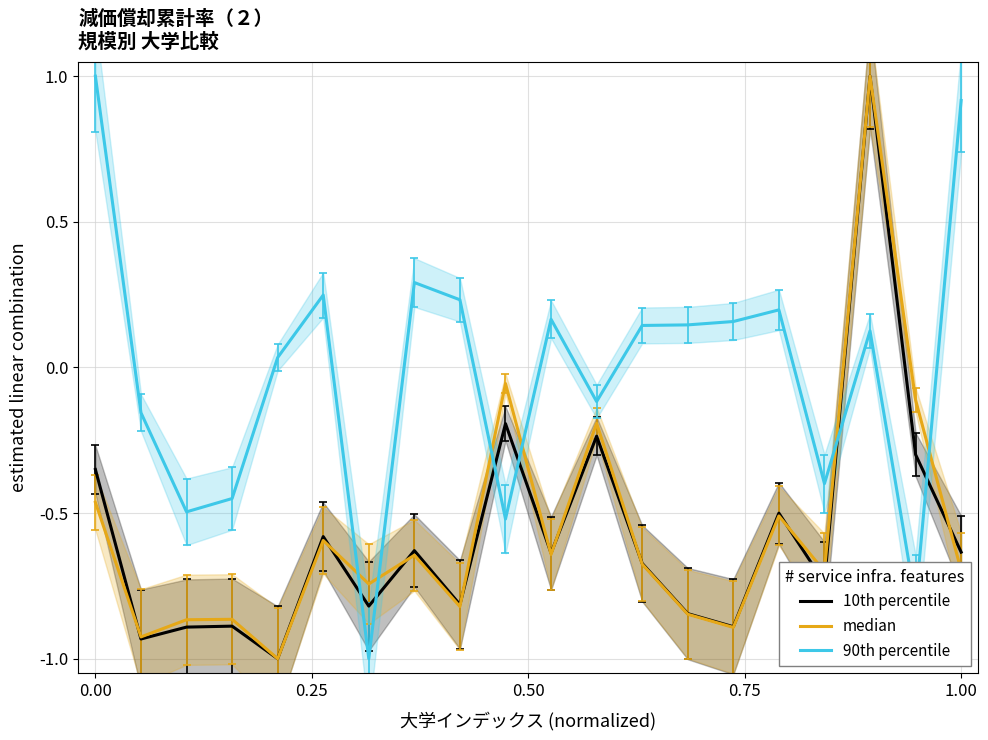

Is it true that 90th percentile equals 0.3 at 0.00?

False